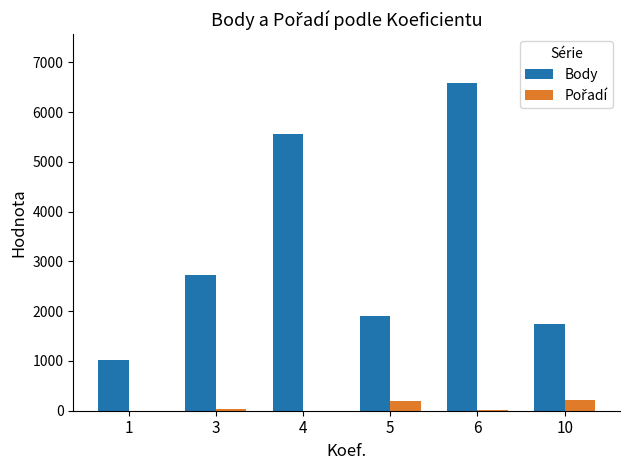

Count the number of data series in this chart.

2